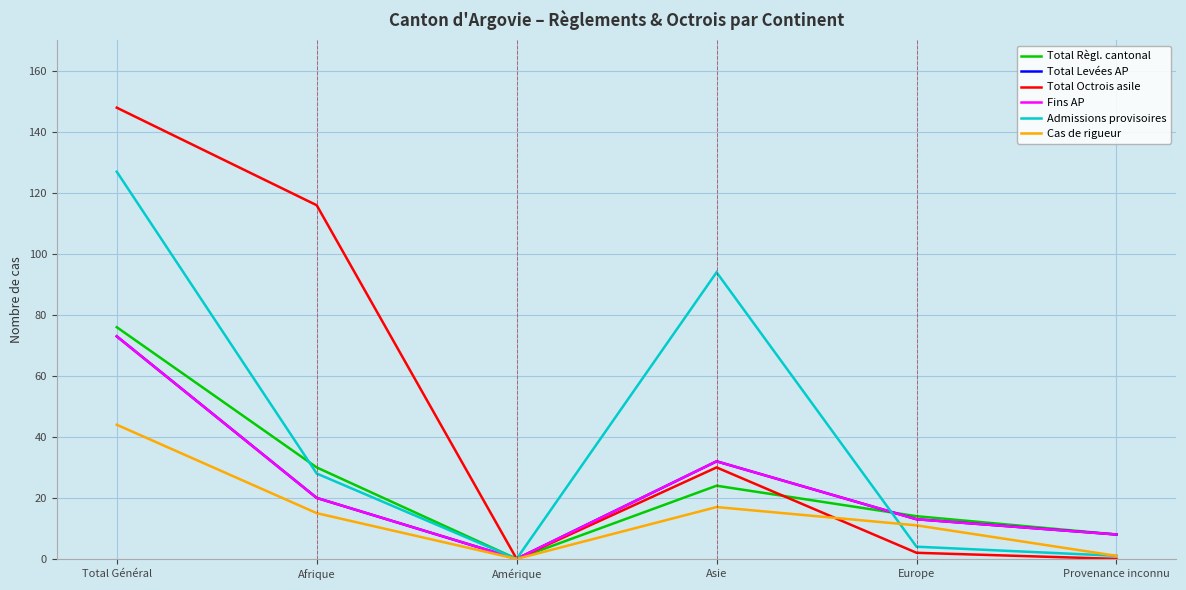

In Total Levées AP, how many points are lower than both neighbors (excluding endpoints)?

1